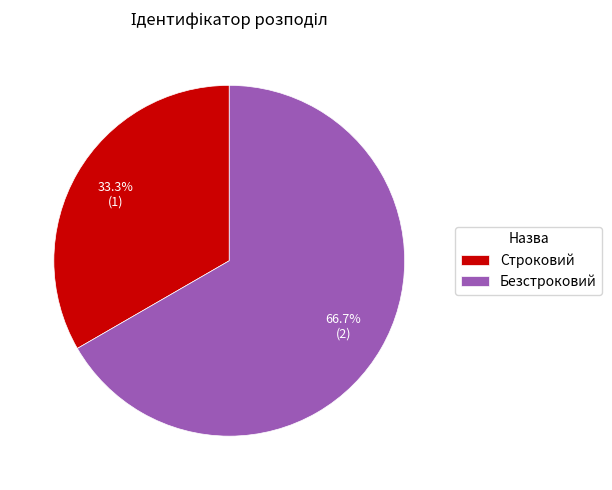

Rank the categories by value from lowest to highest.

Строковий, Безстроковий